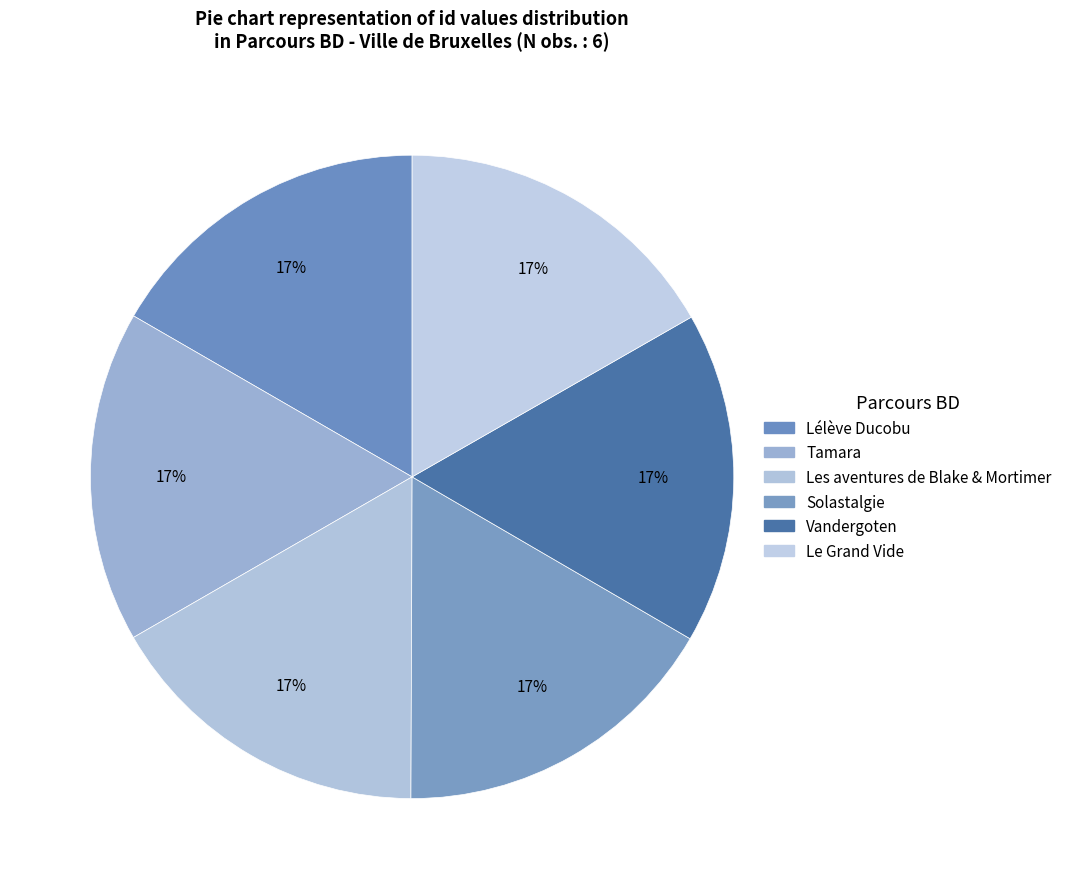

Is there a majority slice in this chart?

No